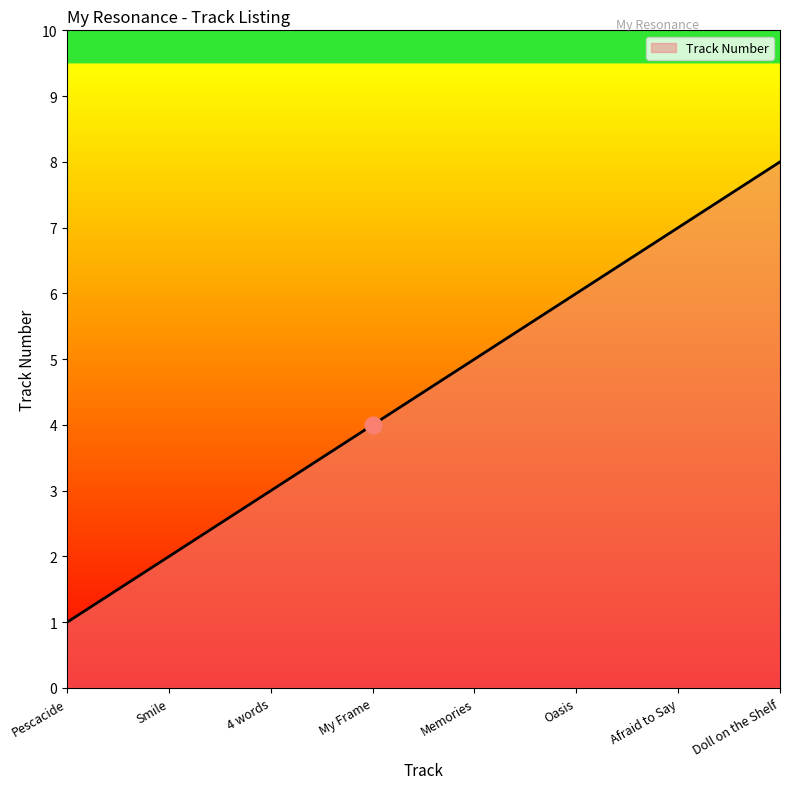

What value does the data have at Afraid to Say?

7